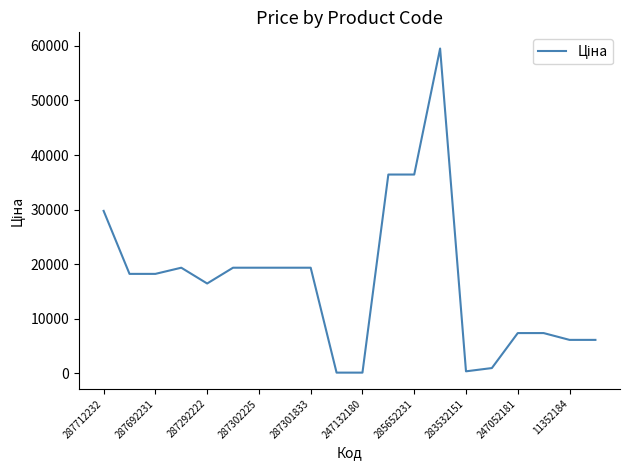

How many distinct data groups are displayed?

1